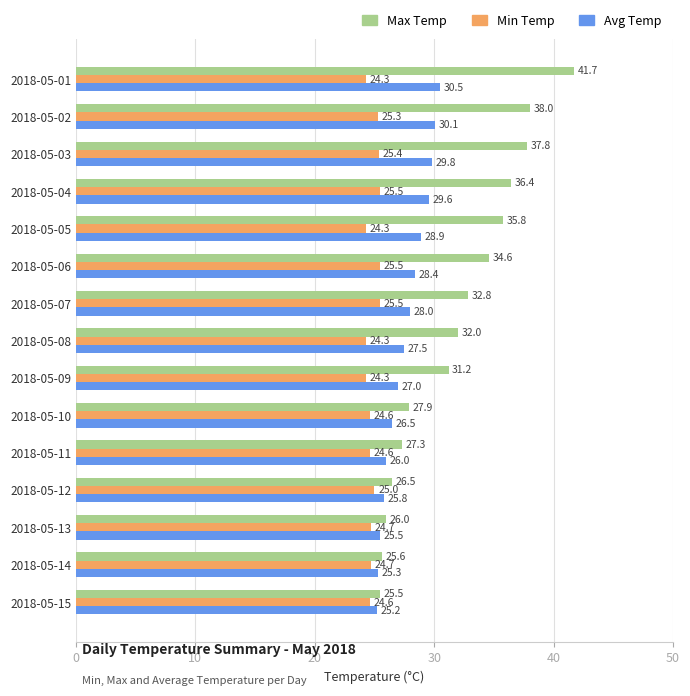

At how many categories does at least one series exceed 31?

9